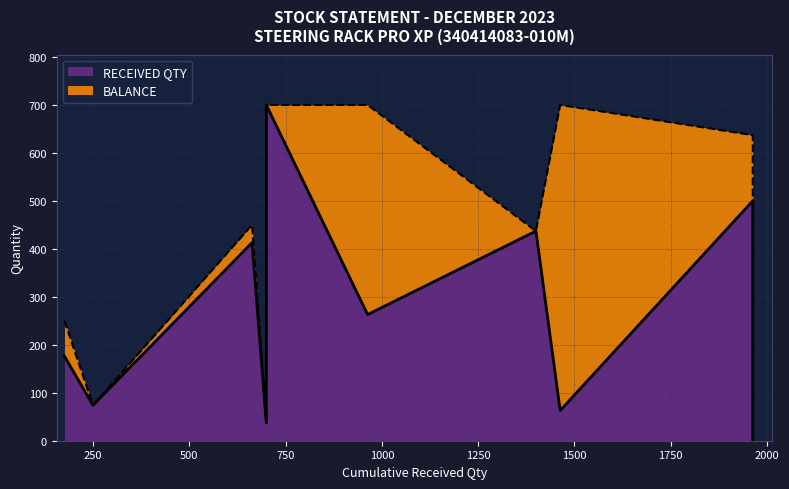

The value at 8 is 63. True or false?

True